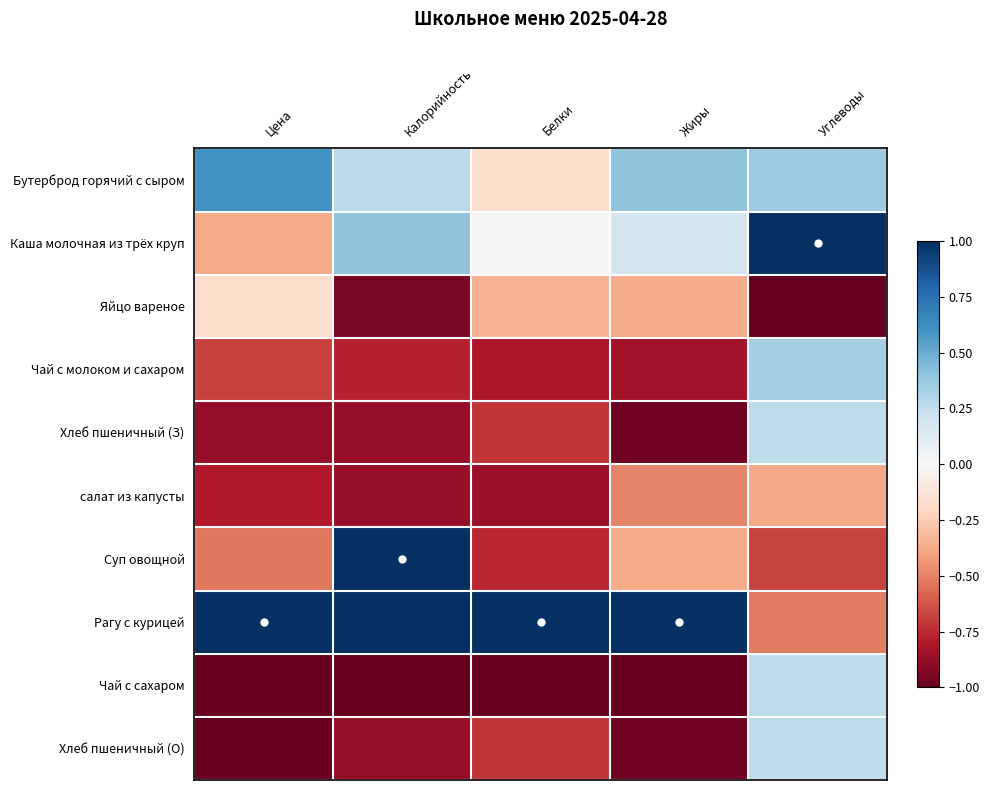

At how many categories does at least one series exceed 0?

5